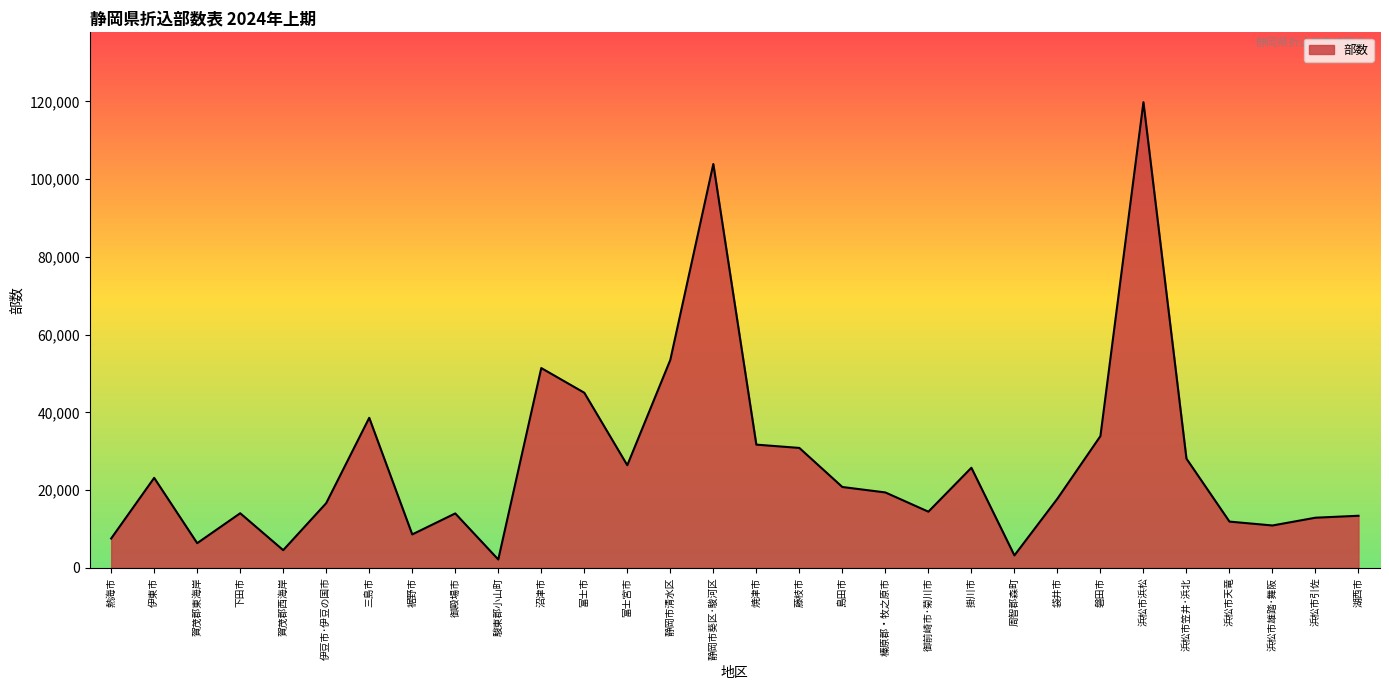

How many distinct data groups are displayed?

1